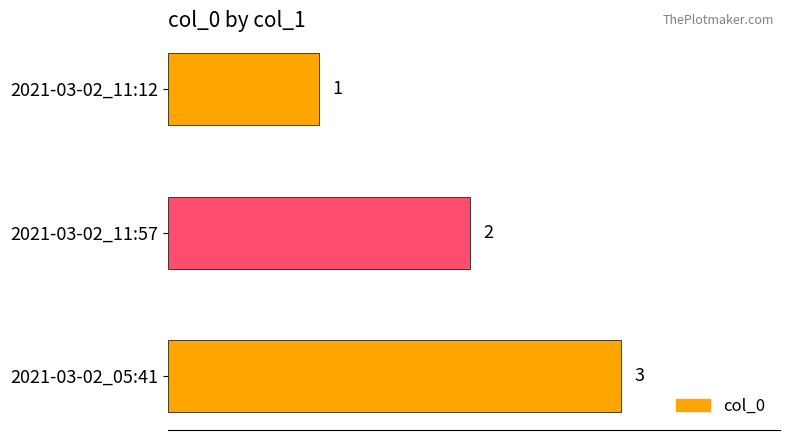

What is the change in value from 2021-03-02_11:12 to 2021-03-02_11:57?

+1